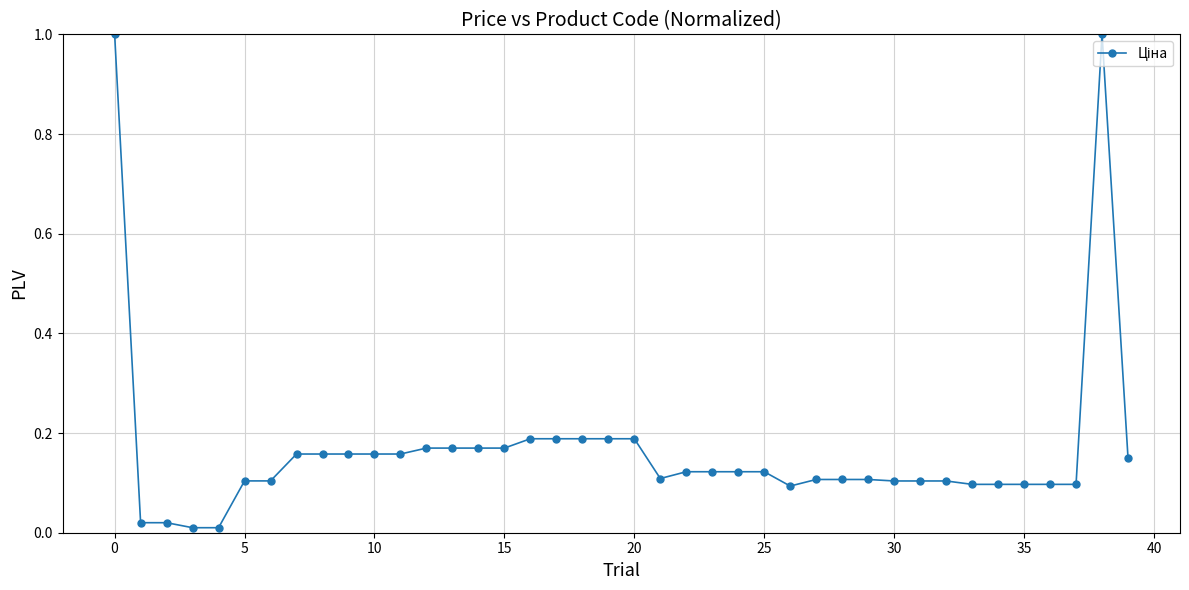

True or false: the data has more than 0 interior local peaks.

True